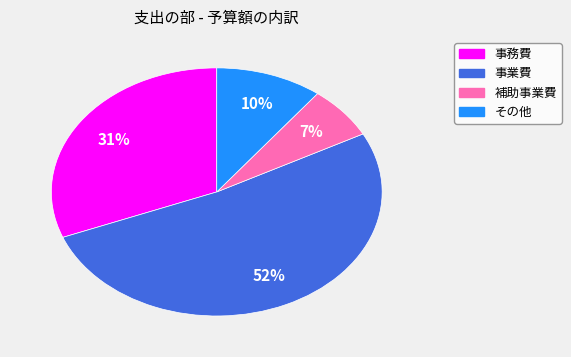

What percentage is the 事業費 slice, to the nearest percent?

52%